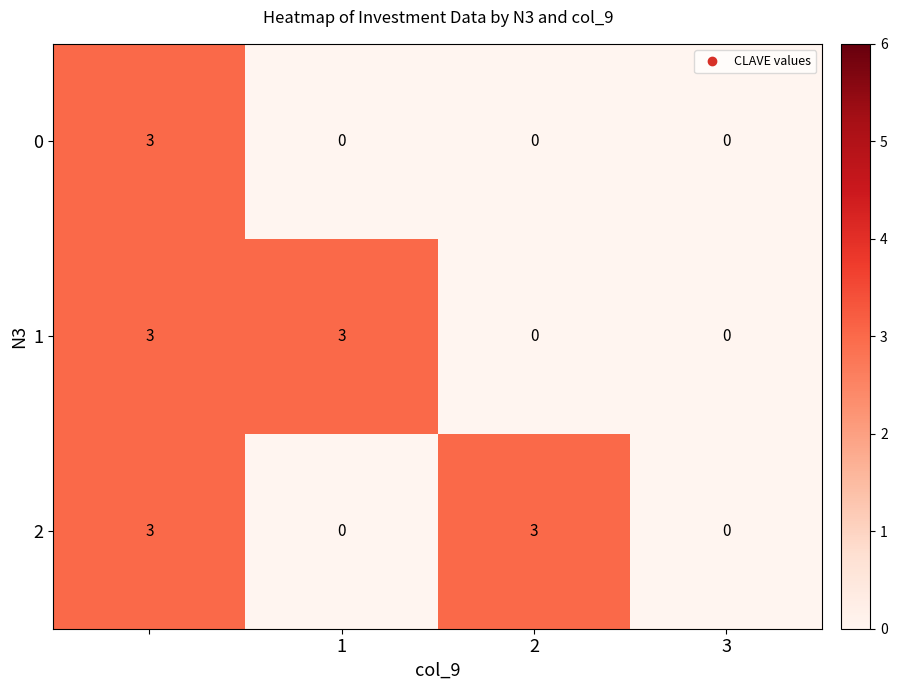

Reading right to left, extract all data points from this chart.

0: 0	0	0	3
1: 0	0	3	3
2: 0	3	0	3